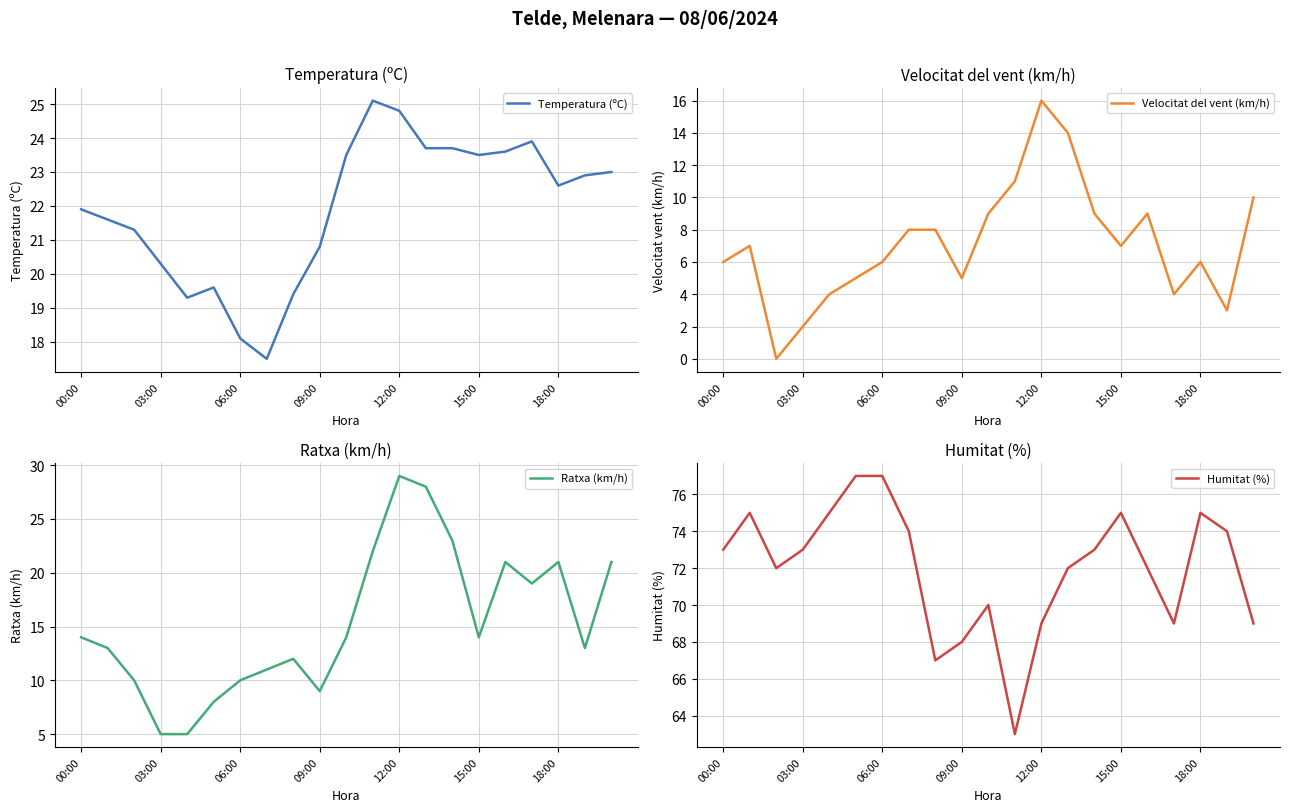

What are all the series names shown in the legend?

Temperatura (ºC), Velocitat del vent (km/h), Ratxa (km/h), Humitat (%)